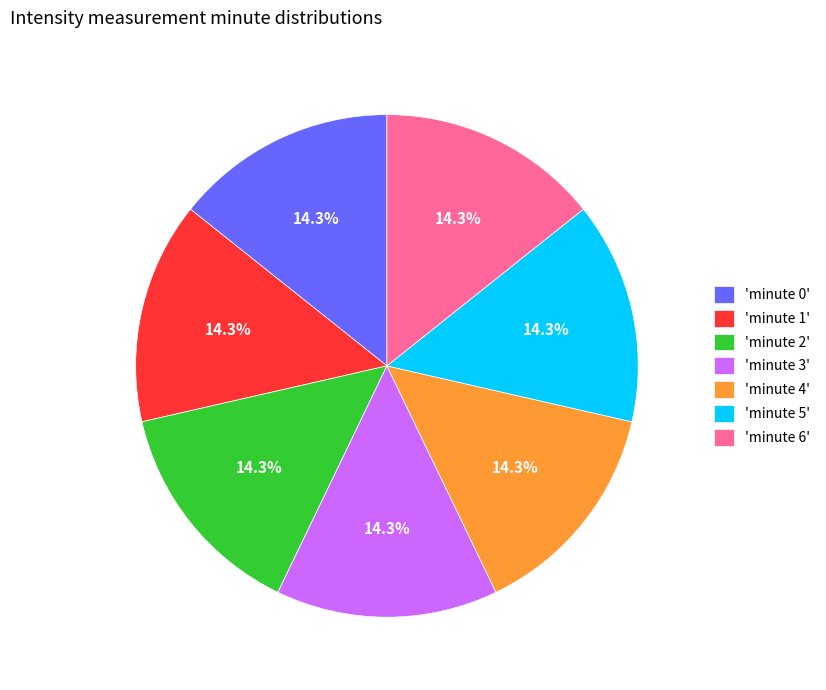

What is the ratio of the value at 'minute 0' to the value at 'minute 2'?

1.0